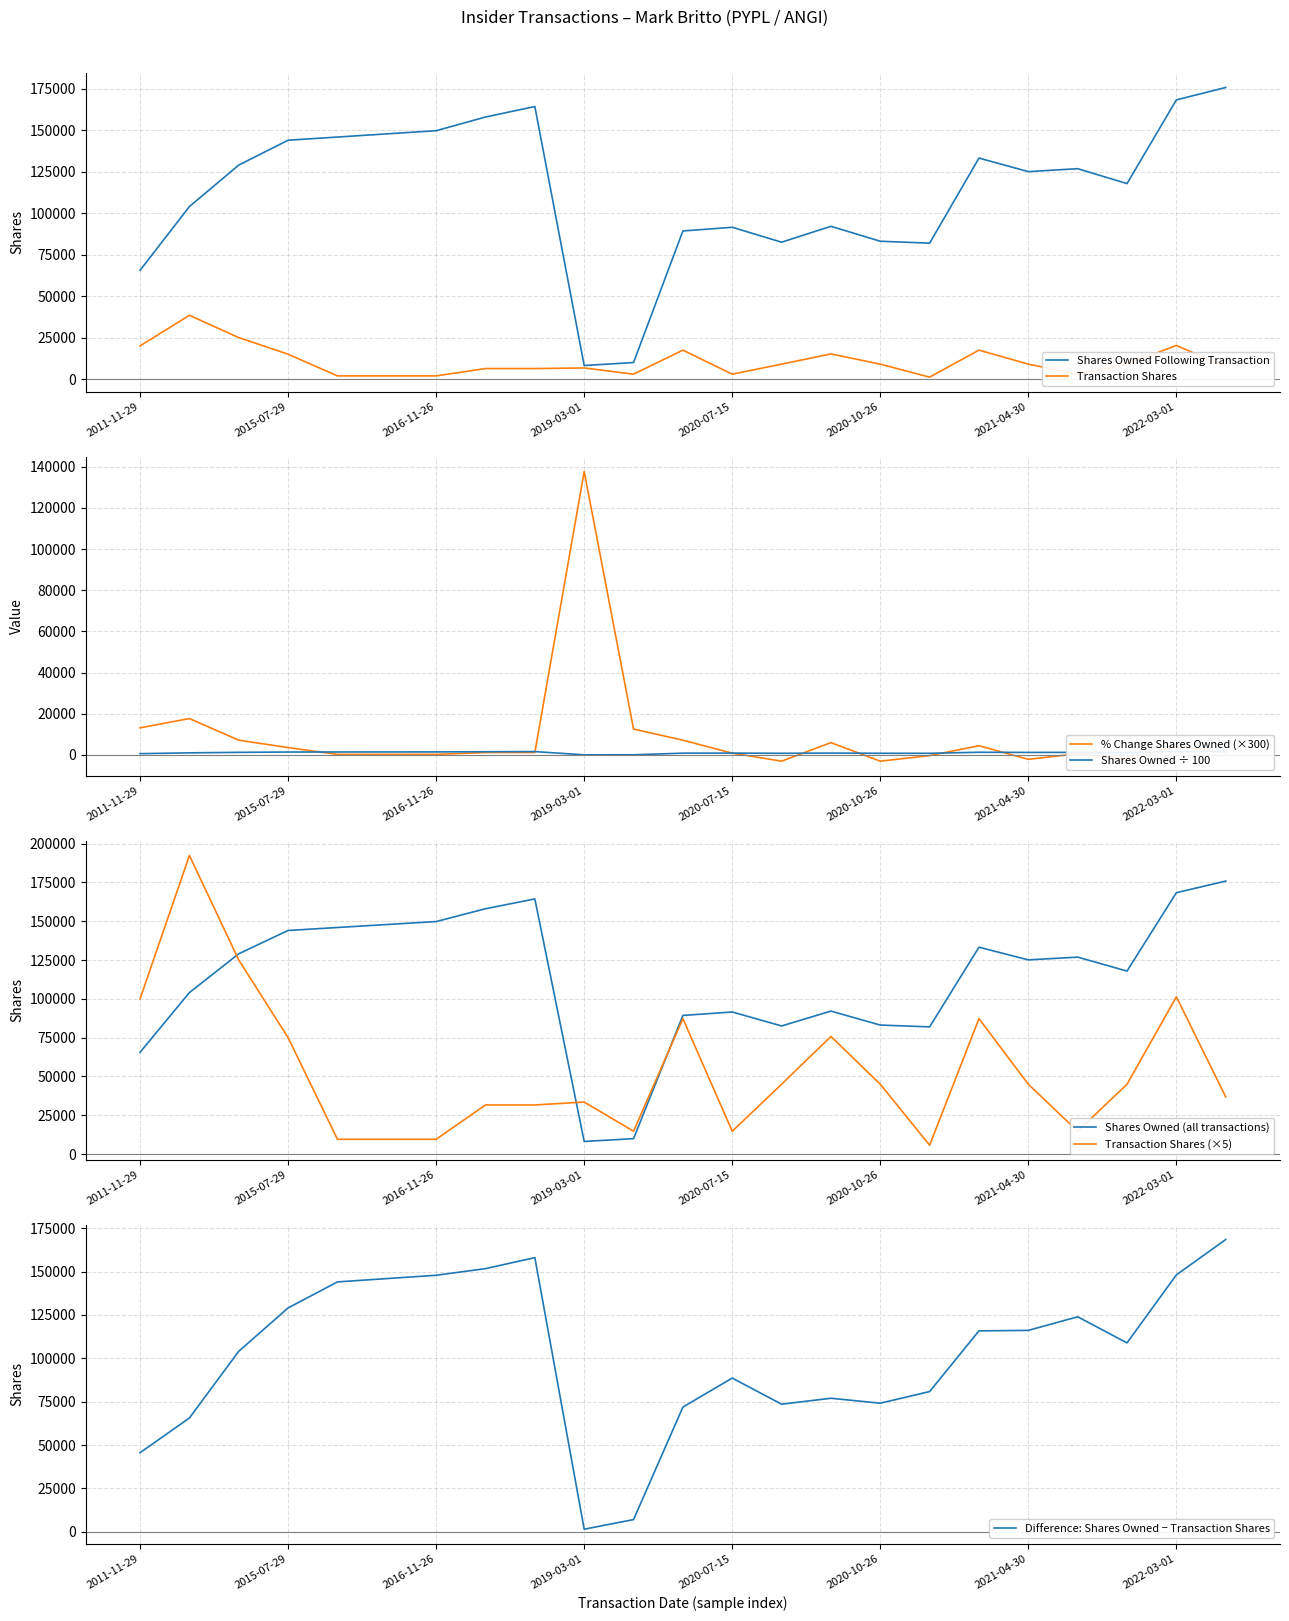

Is it true that sharesOwnedFollowingTransaction equals 62617 at 2014-07-28?

False